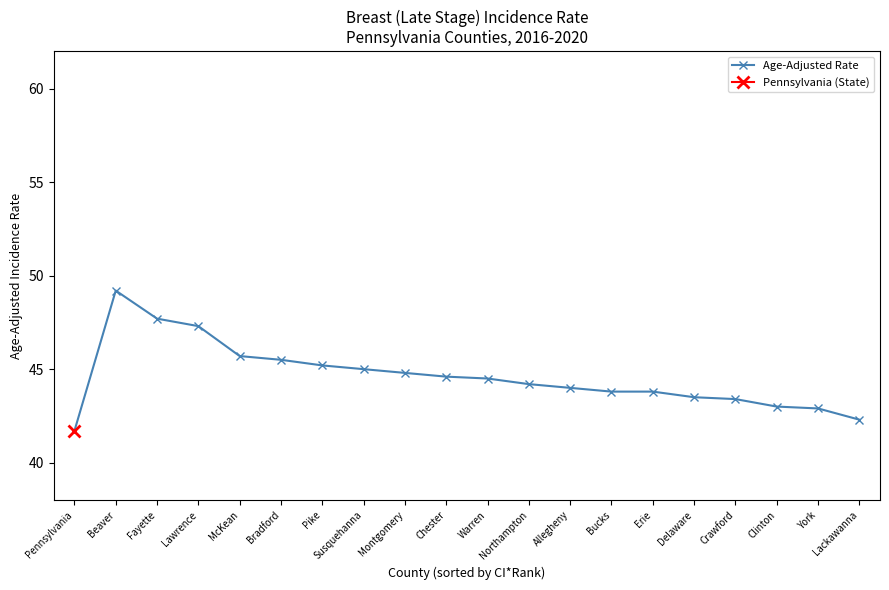

The chart shows a value of 81.3 at Fayette. True or false?

False